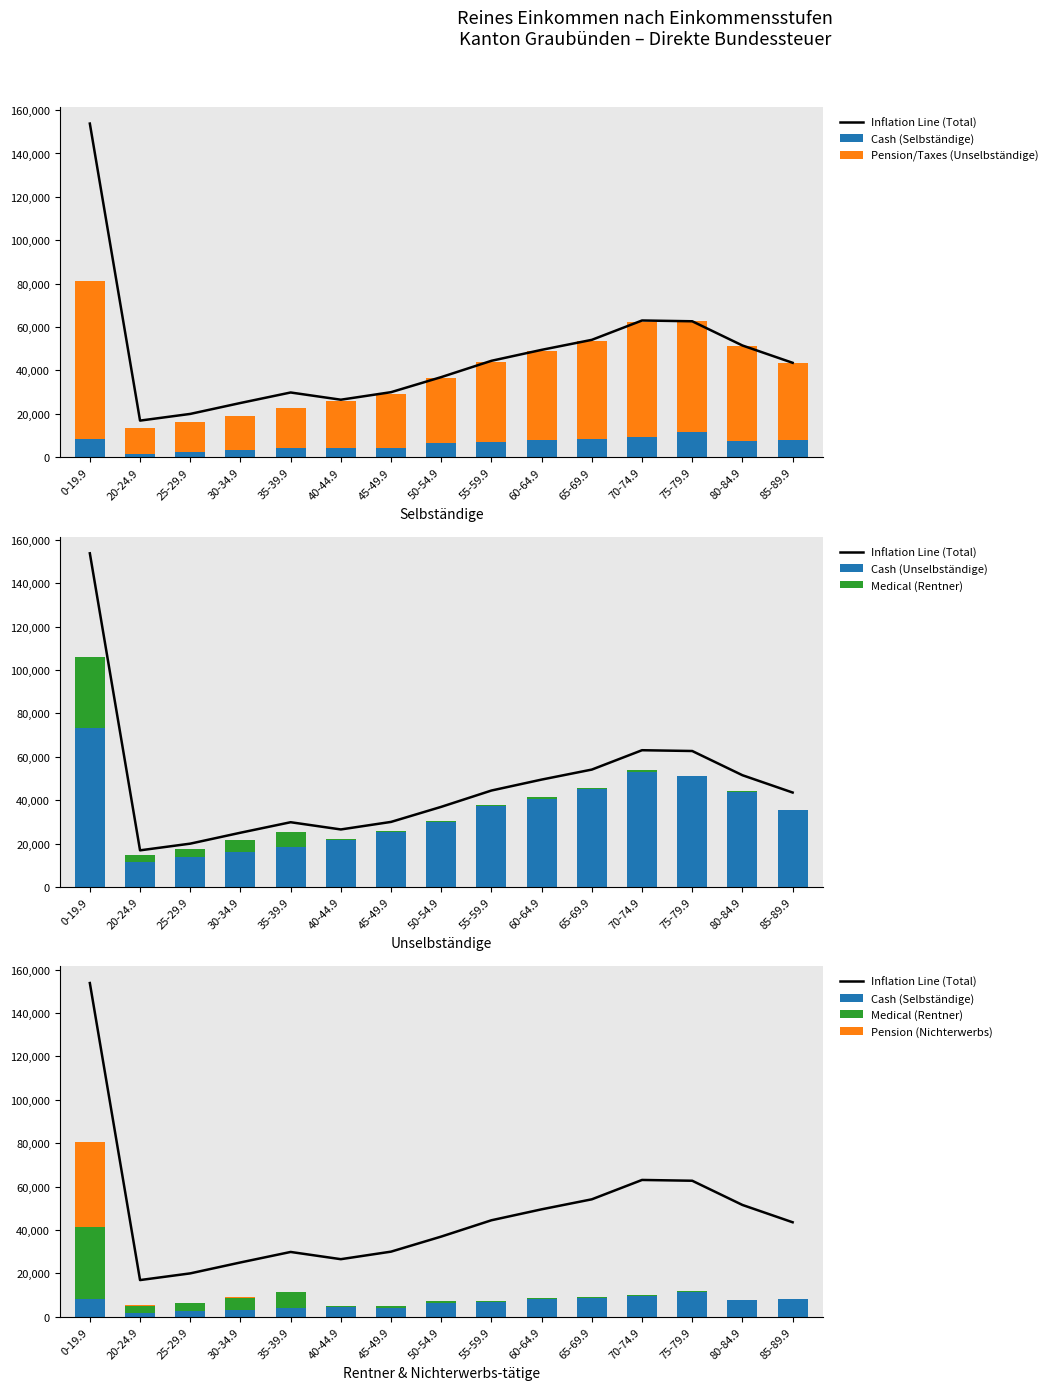

Reading right to left, transcribe all the data shown in this chart.

Inflation Line (Total): 43524.7	51505.4	62666.8	63028.4	54106.3	49493.8	44447.4	36926.6	29983.4	26509.1	29839.2	24997.5	19964.0	16880.1	153790.6
Cash (Selbständige): 8104.1	7480.7	11560.6	9341.0	8563.9	7989.0	6875.1	6504.8	4065.9	4246.8	4231.1	3173.6	2528.6	1700.3	8177.6
Pension/Taxes (Unselbständige): 35420.6	43699.3	51026.4	53181.1	44936.9	40756.4	37112.3	29896.6	25114.7	21630.2	18280.7	15990.2	13641.8	11555.9	73060.9
Cash (Unselbständige): 35420.6	43699.3	51026.4	53181.1	44936.9	40756.4	37112.3	29896.6	25114.7	21630.2	18280.7	15990.2	13641.8	11555.9	73060.9
Medical (Rentner): 0.0	325.4	79.8	506.3	536.0	562.1	460.0	525.2	710.0	550.0	7254.9	5576.4	3684.8	3258.7	33106.0
Pension (Nichterwerbs): 0.0	0.0	0.0	0.0	69.5	186.3	0.0	0.0	92.8	82.1	72.5	257.3	108.8	365.2	39446.1